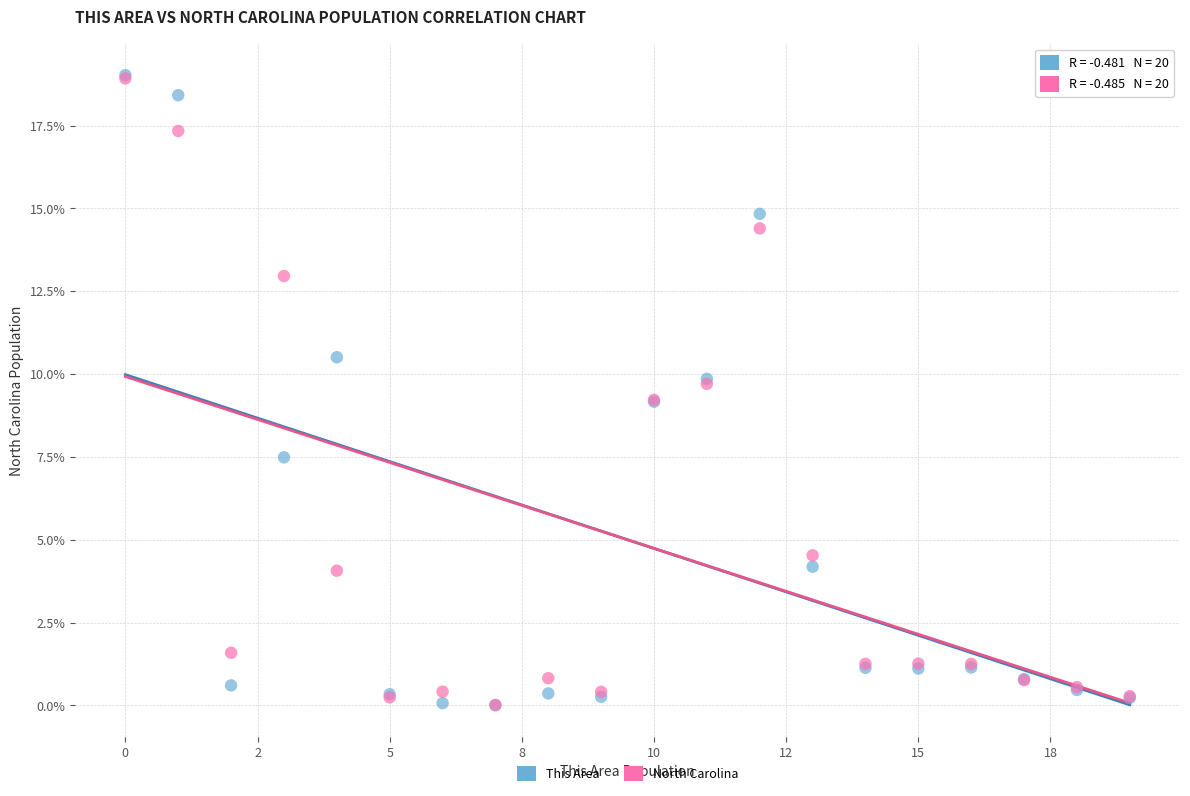

Which series has the largest Y range (max minus min)?

This Area